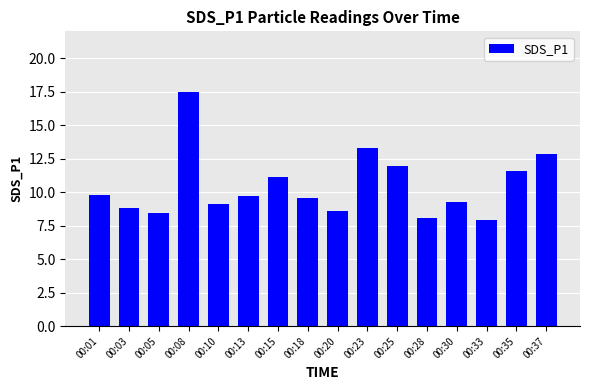

How many bars are there in total?

16